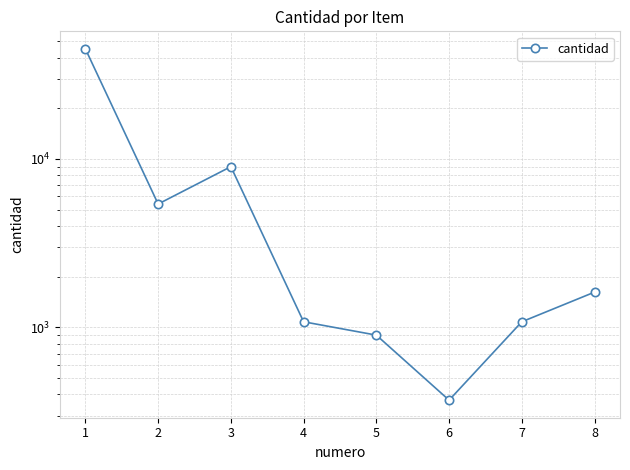

What is the value of the 2nd point from the left?

5400